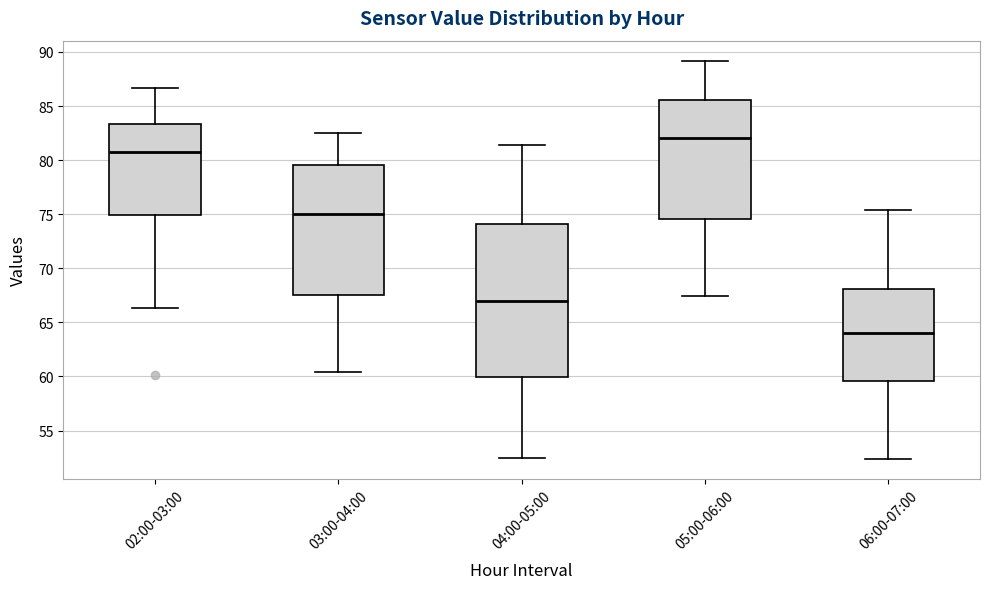

Comparing the boxes themselves (not the whiskers), which one is the tallest?

04:00-05:00